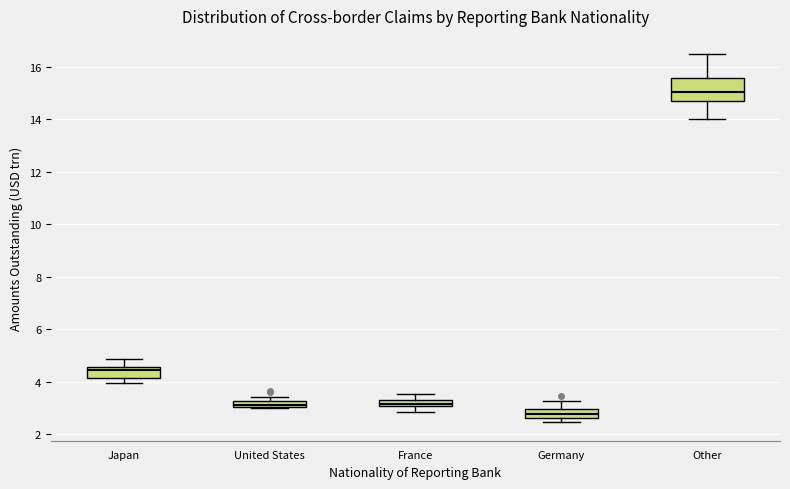

Which box is the tallest, from its lower edge to its upper edge?

Other